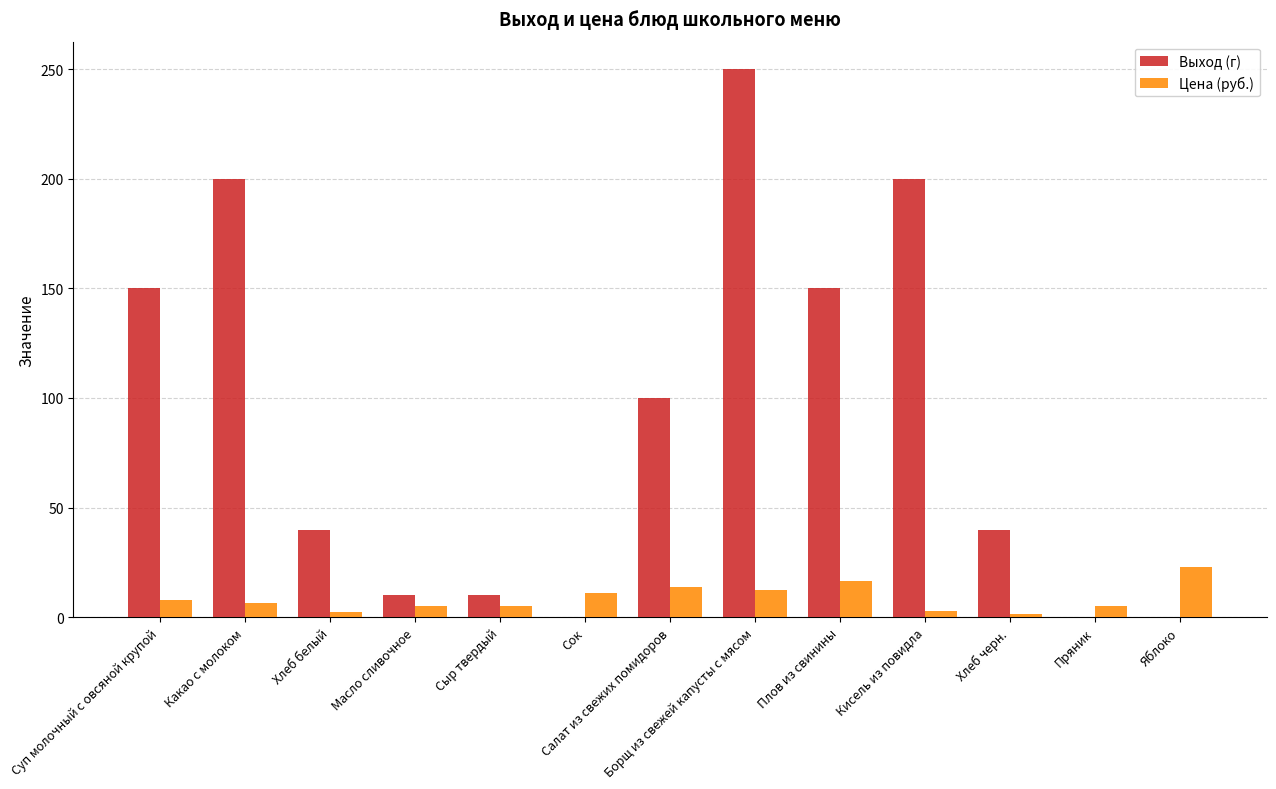

What is the highest value of the Выход (г) series?

250.0